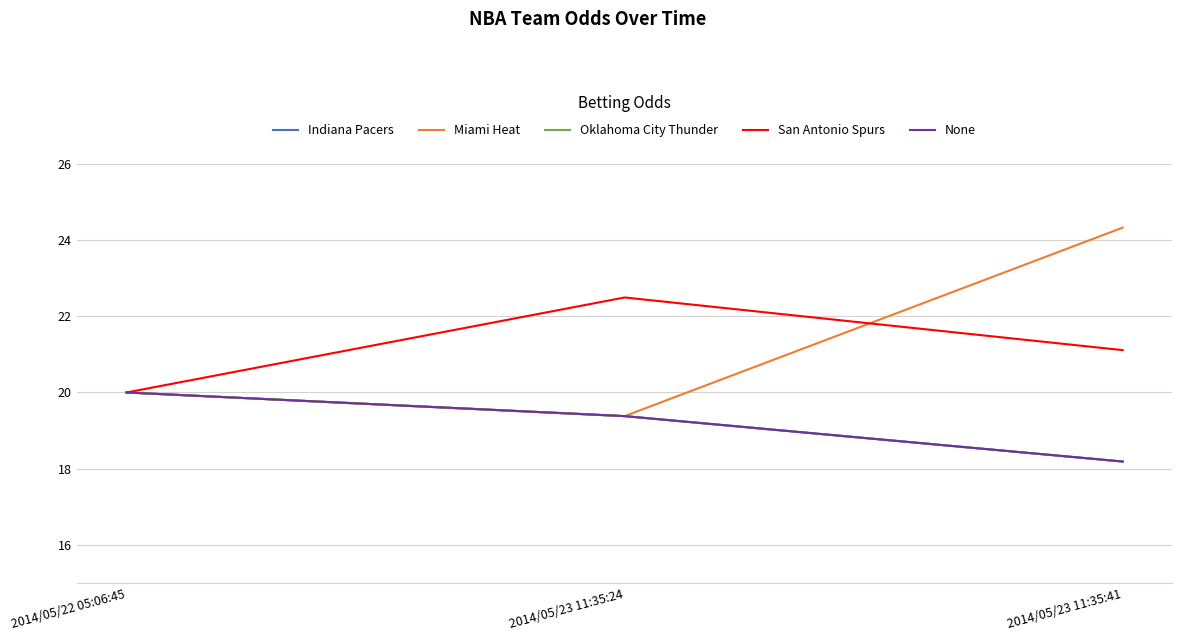

Is the value of Indiana Pacers at 2014/05/23 11:35:41 greater than the value of Oklahoma City Thunder at 2014/05/23 11:35:41?

No